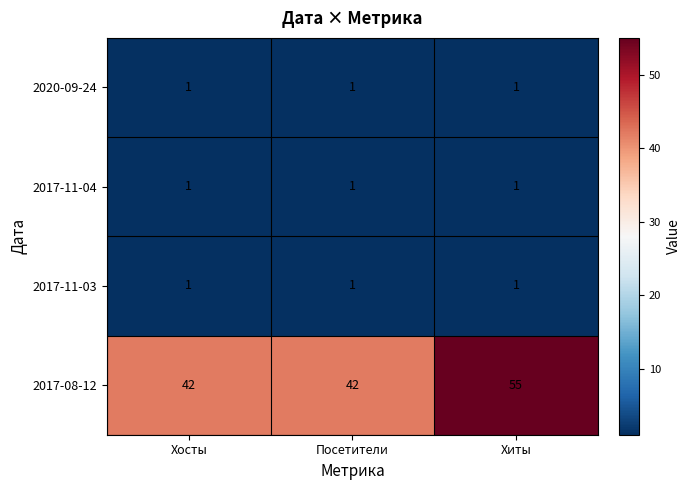

Reading left to right, transcribe all the data shown in this chart.

2020-09-24: 1	1	1
2017-11-04: 1	1	1
2017-11-03: 1	1	1
2017-08-12: 42	42	55